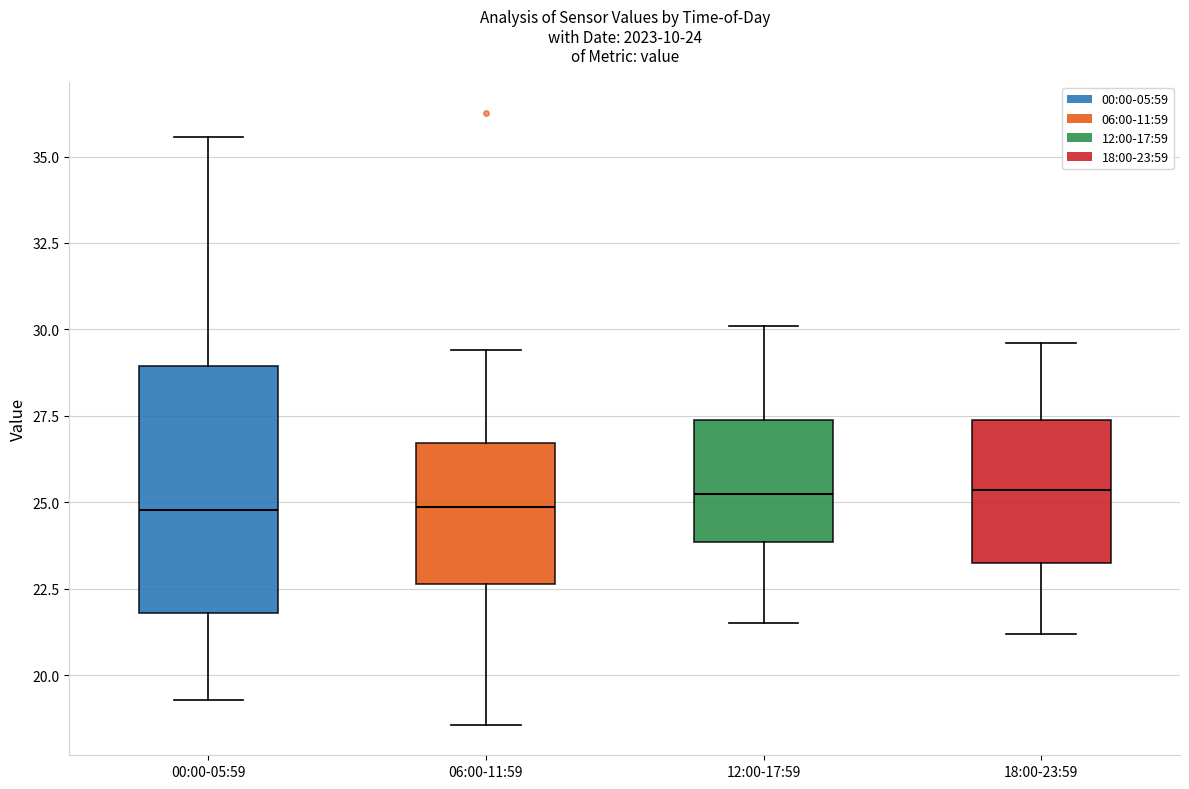

Which box is the tallest, from its lower edge to its upper edge?

00:00-05:59